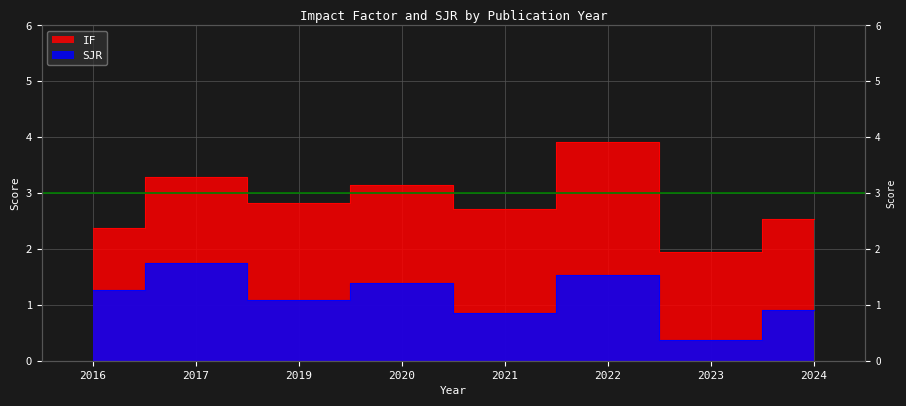

Between 2017 and 2016, which is larger?

2017